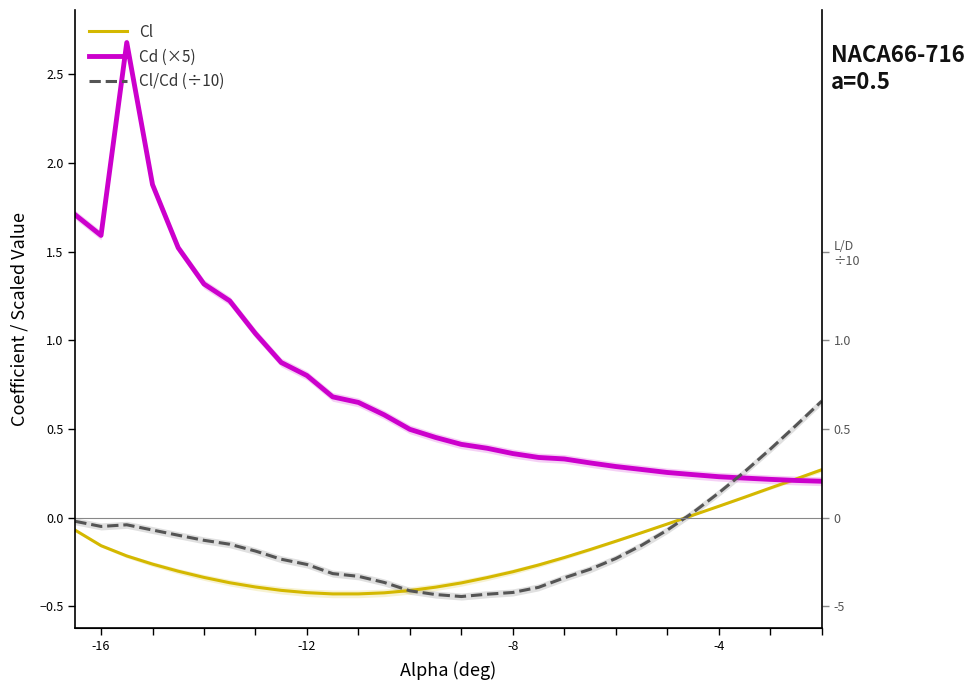

What is the approximate value of Cl/Cd (÷10) at -12?

-0.3